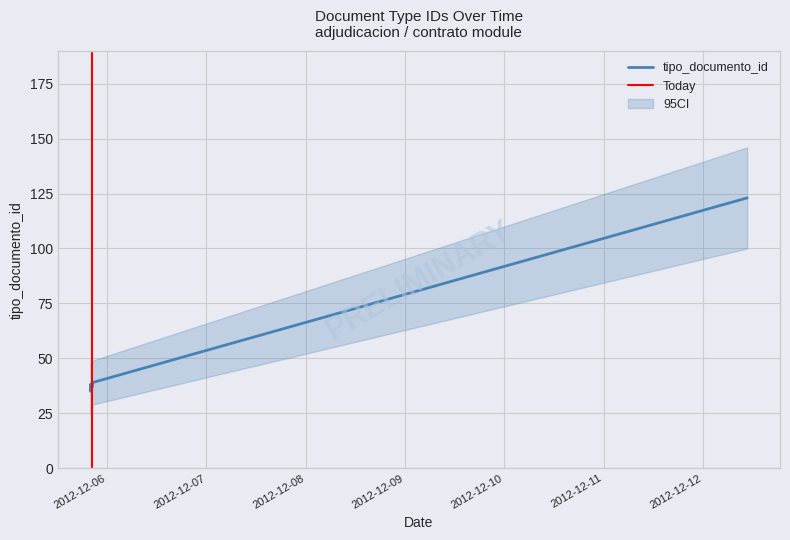

Where is the first local minimum?

2012-12-05 19:58:23